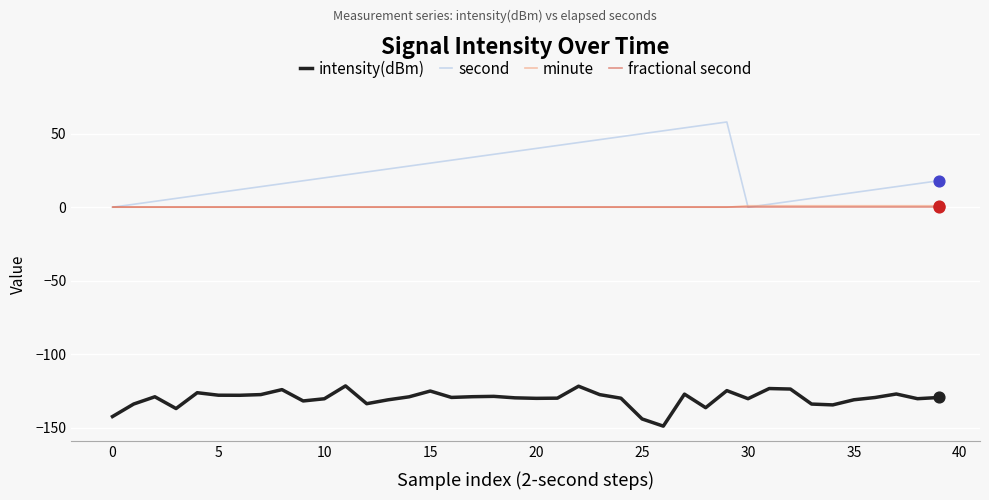

Which series has the widest spread of values?

second